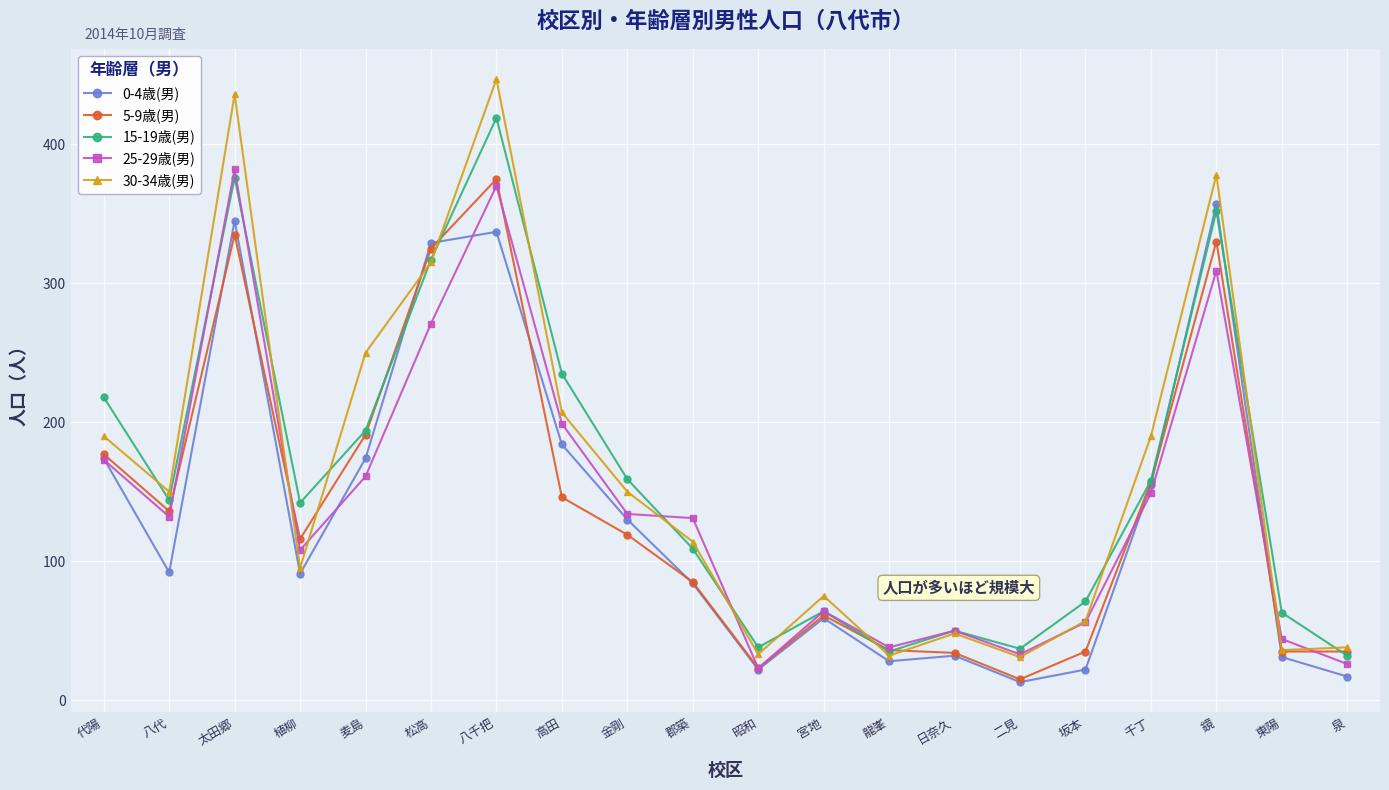

What is the difference between the 30-34歳(男) values at 昭和 and 二見?

2